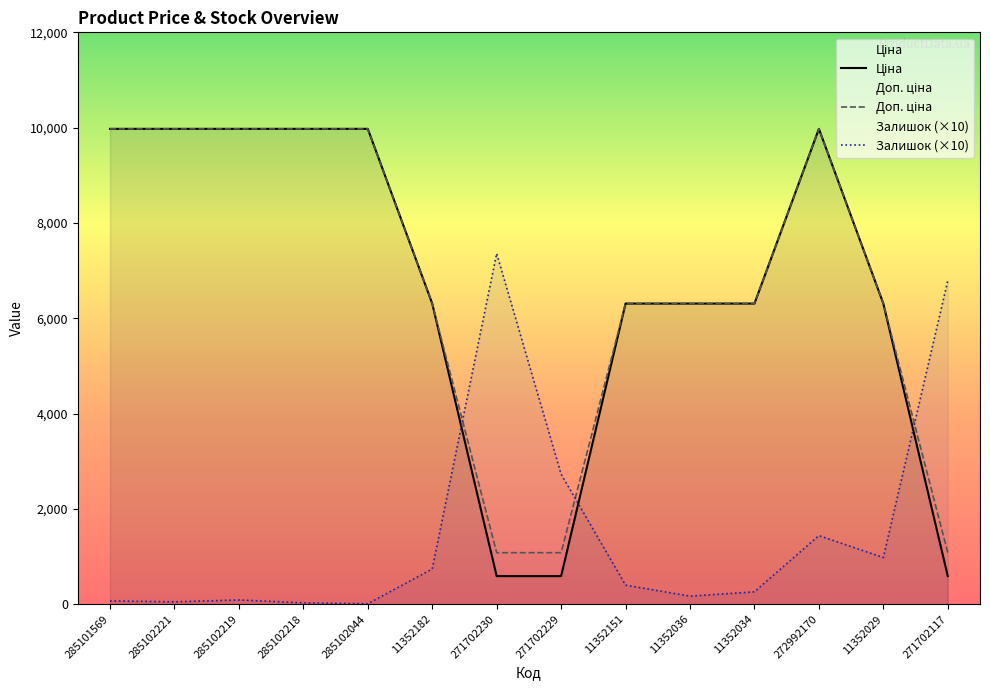

What value does the Ціна series have at 285102044?

9975.0